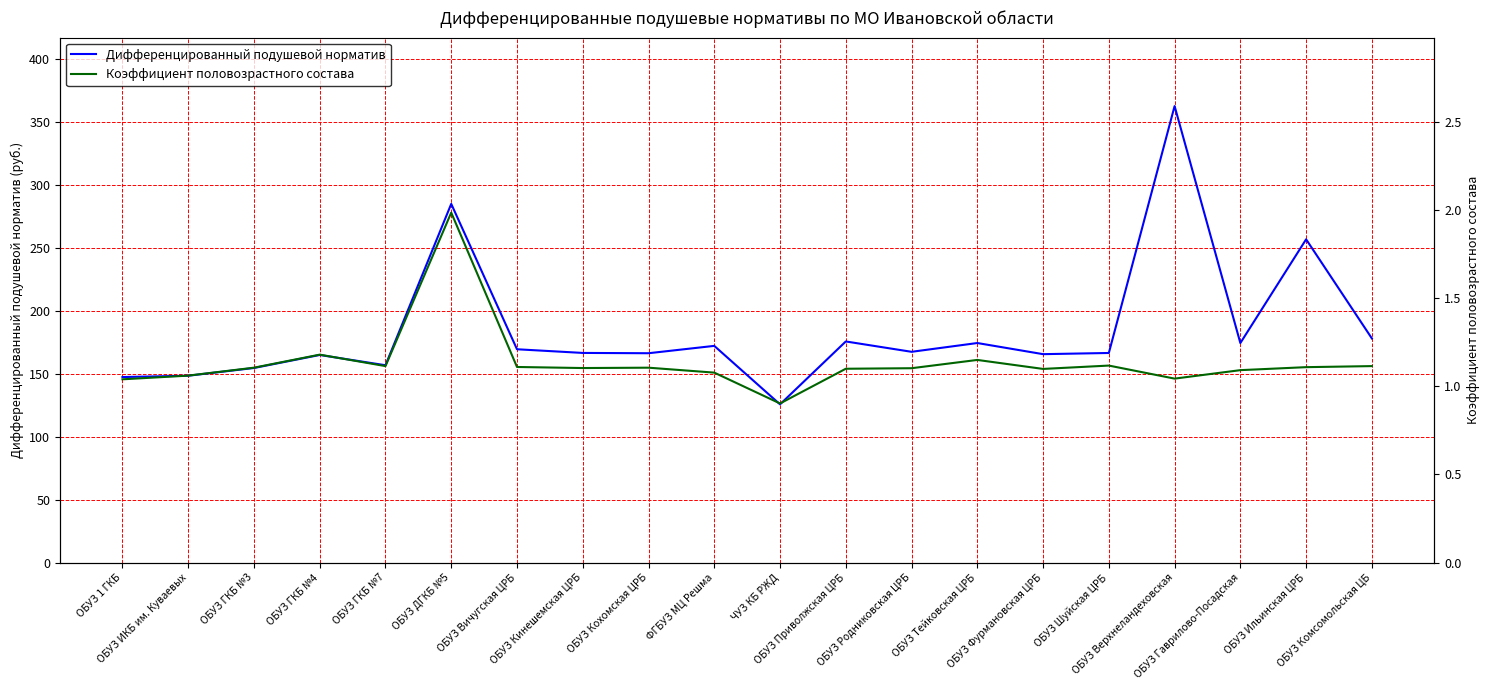

Reading left to right, what are all the values shown in this chart?

Дифференцированный подушевой норматив: 147.3	148.3	154.5	164.8	156.7	284.8	169.3	166.4	166.2	172.0	125.6	175.6	167.3	174.3	165.5	166.4	362.4	174.3	256.6	177.9
Коэффициент половозрастного состава: 1.0	1.1	1.1	1.2	1.1	2.0	1.1	1.1	1.1	1.1	0.9	1.1	1.1	1.1	1.1	1.1	1.0	1.1	1.1	1.1